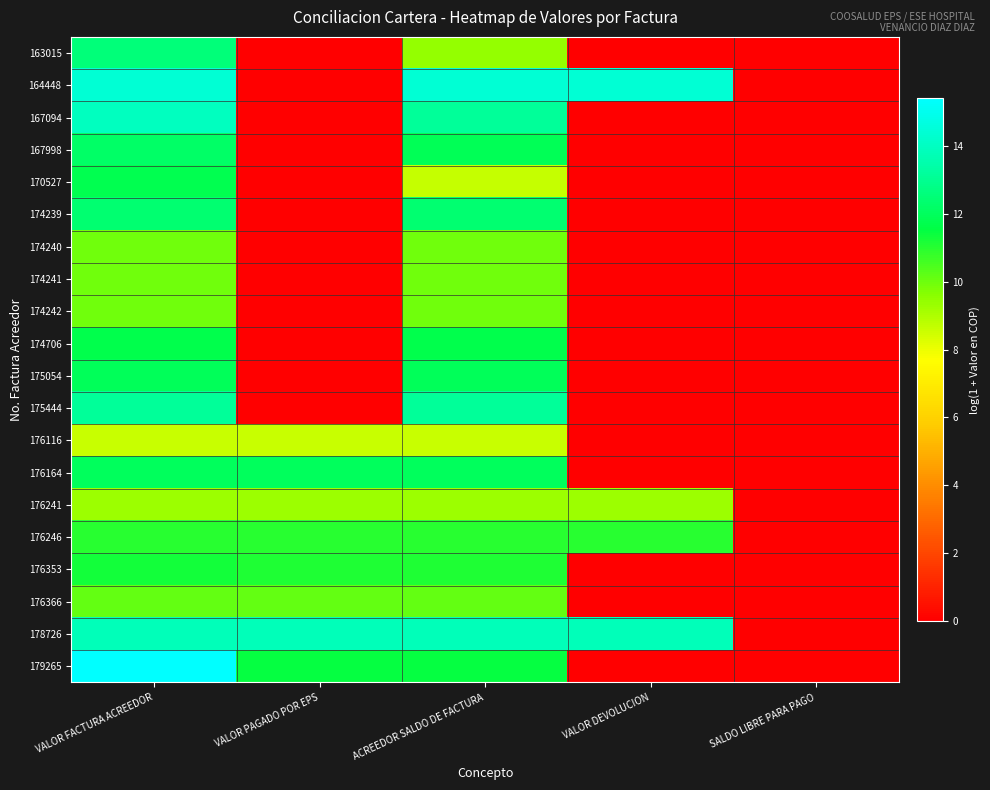

Reading left to right, transcribe all the data shown in this chart.

163015: VALOR FACTURA ACREEDOR=12.5	VALOR PAGADO POR EPS=0.0	ACREEDOR SALDO DE FACTURA=9.4	VALOR DEVOLUCION=0.0	SALDO LIBRE PARA PAGO=0.0
164448: VALOR FACTURA ACREEDOR=14.4	VALOR PAGADO POR EPS=0.0	ACREEDOR SALDO DE FACTURA=14.4	VALOR DEVOLUCION=14.4	SALDO LIBRE PARA PAGO=0.0
167094: VALOR FACTURA ACREEDOR=13.9	VALOR PAGADO POR EPS=0.0	ACREEDOR SALDO DE FACTURA=13.1	VALOR DEVOLUCION=0.0	SALDO LIBRE PARA PAGO=0.0
167998: VALOR FACTURA ACREEDOR=12.2	VALOR PAGADO POR EPS=0.0	ACREEDOR SALDO DE FACTURA=11.9	VALOR DEVOLUCION=0.0	SALDO LIBRE PARA PAGO=0.0
170527: VALOR FACTURA ACREEDOR=11.8	VALOR PAGADO POR EPS=0.0	ACREEDOR SALDO DE FACTURA=8.6	VALOR DEVOLUCION=0.0	SALDO LIBRE PARA PAGO=0.0
174239: VALOR FACTURA ACREEDOR=12.4	VALOR PAGADO POR EPS=0.0	ACREEDOR SALDO DE FACTURA=12.4	VALOR DEVOLUCION=0.0	SALDO LIBRE PARA PAGO=0.0
174240: VALOR FACTURA ACREEDOR=10.0	VALOR PAGADO POR EPS=0.0	ACREEDOR SALDO DE FACTURA=10.0	VALOR DEVOLUCION=0.0	SALDO LIBRE PARA PAGO=0.0
174241: VALOR FACTURA ACREEDOR=10.0	VALOR PAGADO POR EPS=0.0	ACREEDOR SALDO DE FACTURA=10.0	VALOR DEVOLUCION=0.0	SALDO LIBRE PARA PAGO=0.0
174242: VALOR FACTURA ACREEDOR=10.0	VALOR PAGADO POR EPS=0.0	ACREEDOR SALDO DE FACTURA=10.0	VALOR DEVOLUCION=0.0	SALDO LIBRE PARA PAGO=0.0
174706: VALOR FACTURA ACREEDOR=11.7	VALOR PAGADO POR EPS=0.0	ACREEDOR SALDO DE FACTURA=11.7	VALOR DEVOLUCION=0.0	SALDO LIBRE PARA PAGO=0.0
175054: VALOR FACTURA ACREEDOR=12.0	VALOR PAGADO POR EPS=0.0	ACREEDOR SALDO DE FACTURA=12.0	VALOR DEVOLUCION=0.0	SALDO LIBRE PARA PAGO=0.0
175444: VALOR FACTURA ACREEDOR=13.2	VALOR PAGADO POR EPS=0.0	ACREEDOR SALDO DE FACTURA=13.2	VALOR DEVOLUCION=0.0	SALDO LIBRE PARA PAGO=0.0
176116: VALOR FACTURA ACREEDOR=8.6	VALOR PAGADO POR EPS=8.6	ACREEDOR SALDO DE FACTURA=8.6	VALOR DEVOLUCION=0.0	SALDO LIBRE PARA PAGO=0.0
176164: VALOR FACTURA ACREEDOR=12.0	VALOR PAGADO POR EPS=12.0	ACREEDOR SALDO DE FACTURA=12.0	VALOR DEVOLUCION=0.0	SALDO LIBRE PARA PAGO=0.0
176241: VALOR FACTURA ACREEDOR=9.3	VALOR PAGADO POR EPS=9.3	ACREEDOR SALDO DE FACTURA=9.3	VALOR DEVOLUCION=9.3	SALDO LIBRE PARA PAGO=0.0
176246: VALOR FACTURA ACREEDOR=11.0	VALOR PAGADO POR EPS=11.0	ACREEDOR SALDO DE FACTURA=11.0	VALOR DEVOLUCION=11.0	SALDO LIBRE PARA PAGO=0.0
176353: VALOR FACTURA ACREEDOR=11.3	VALOR PAGADO POR EPS=11.1	ACREEDOR SALDO DE FACTURA=11.1	VALOR DEVOLUCION=0.0	SALDO LIBRE PARA PAGO=0.0
176366: VALOR FACTURA ACREEDOR=10.1	VALOR PAGADO POR EPS=10.1	ACREEDOR SALDO DE FACTURA=10.1	VALOR DEVOLUCION=0.0	SALDO LIBRE PARA PAGO=0.0
178726: VALOR FACTURA ACREEDOR=13.8	VALOR PAGADO POR EPS=13.8	ACREEDOR SALDO DE FACTURA=13.8	VALOR DEVOLUCION=13.8	SALDO LIBRE PARA PAGO=0.0
179265: VALOR FACTURA ACREEDOR=15.4	VALOR PAGADO POR EPS=11.5	ACREEDOR SALDO DE FACTURA=11.5	VALOR DEVOLUCION=0.0	SALDO LIBRE PARA PAGO=0.0